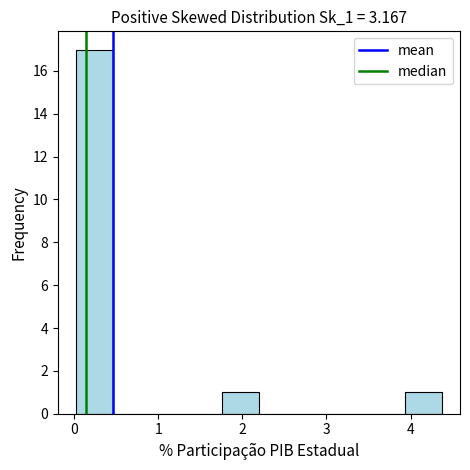

What is the height of the bar covering 0.0 to 0.5 on the x-axis? Neither the bar edges nor the heights are printed on the chart, so give them approximately, as read against the axes.

17